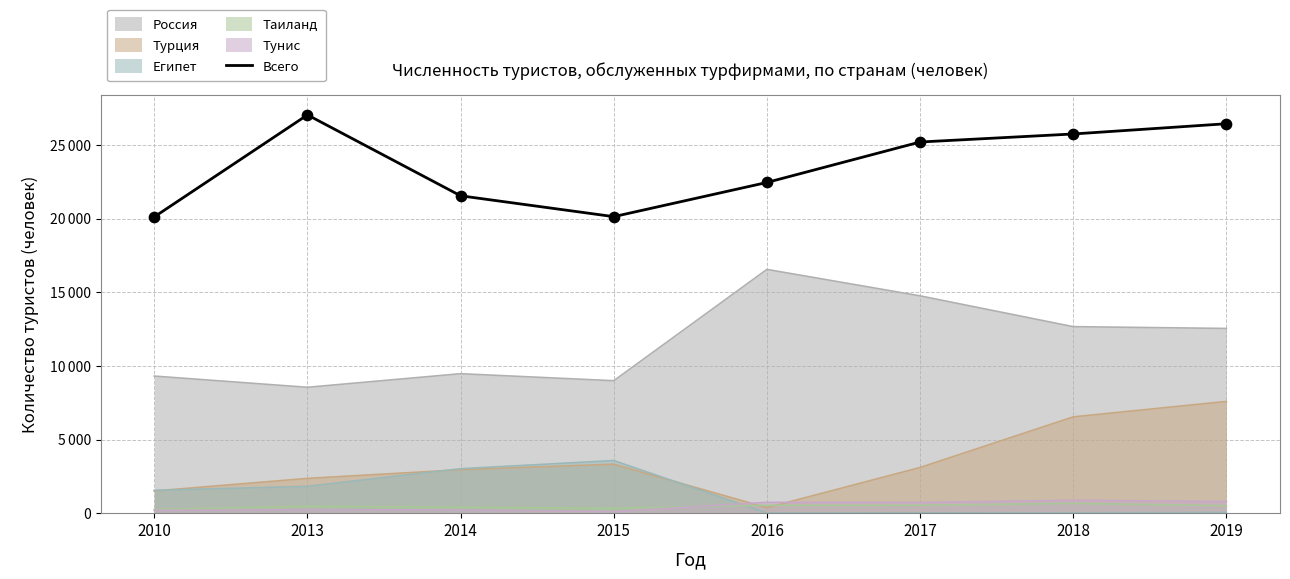

Between 2017 and 2010, which is larger?

2017